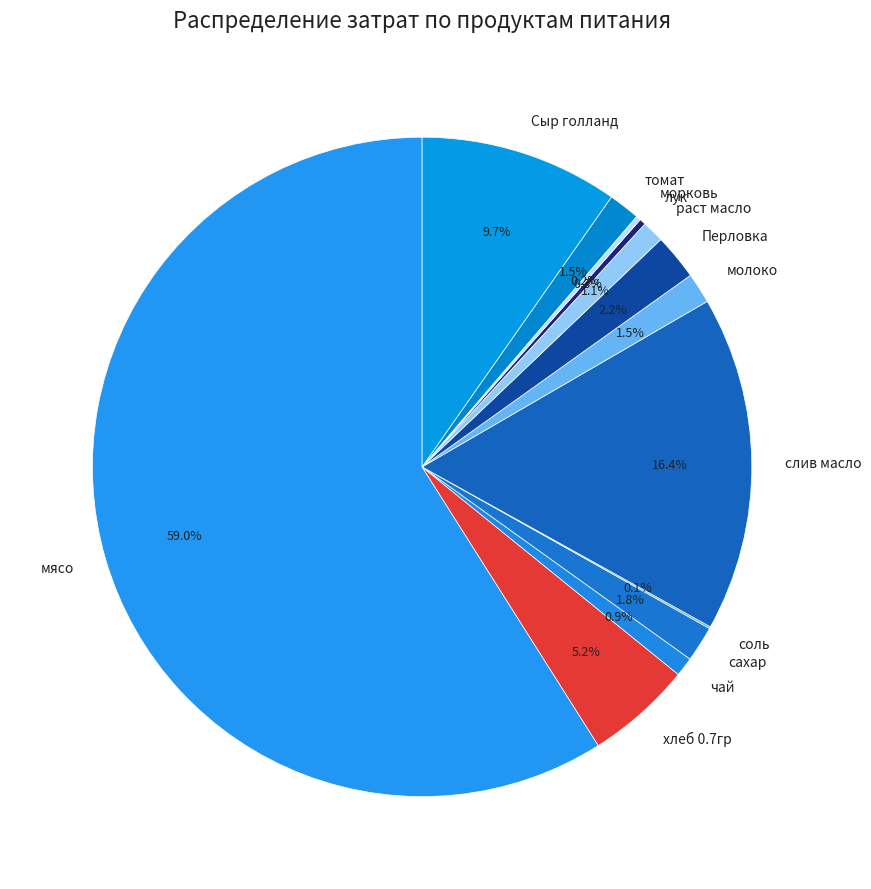

How much of the chart is everything except лук?

99.7%